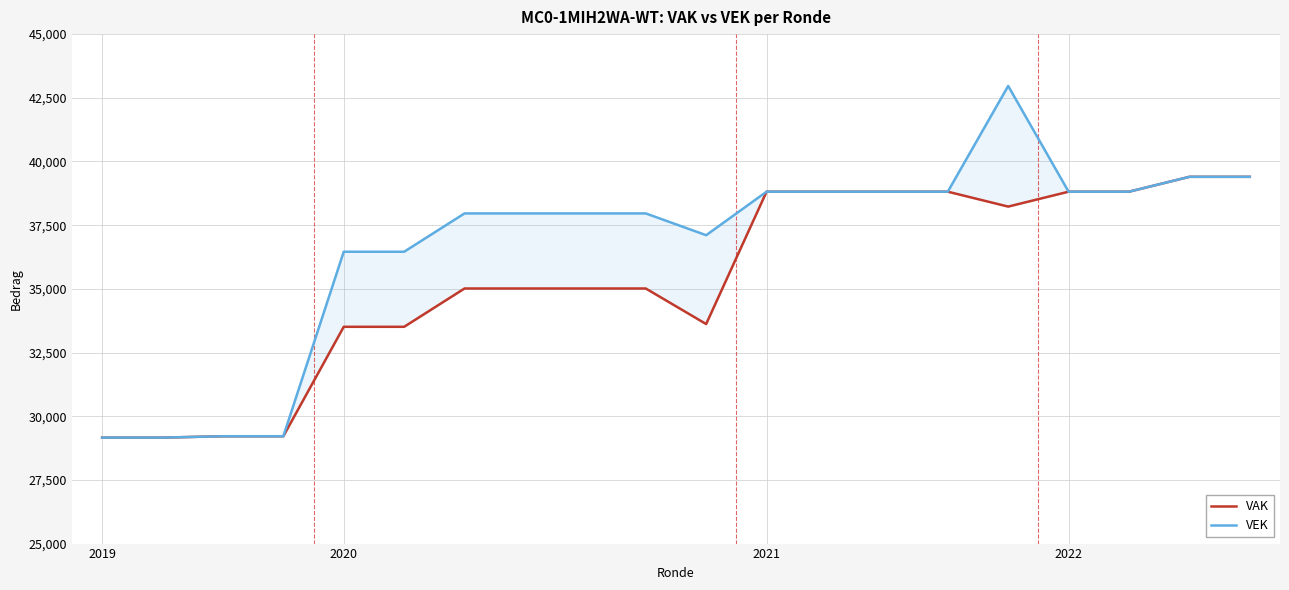

What is the sum of all VAK values?

707351